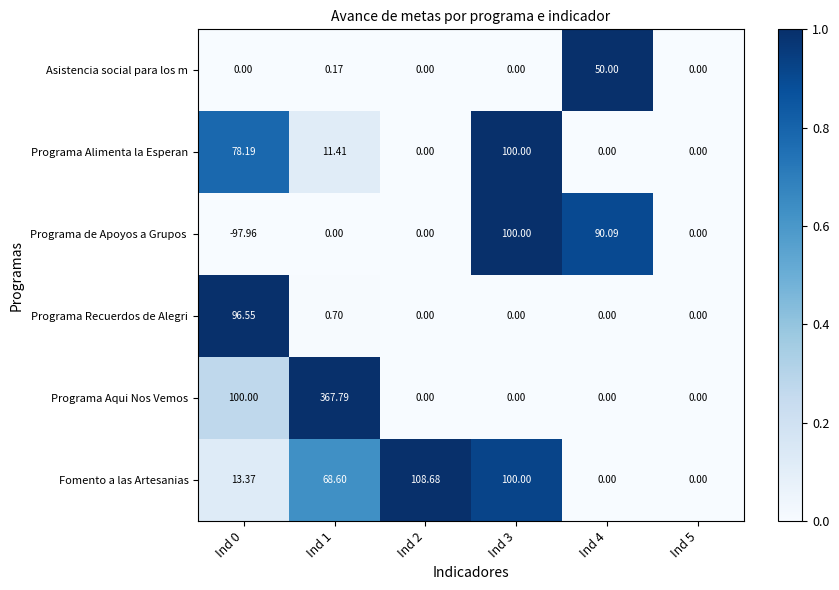

Is the value of Programa Recuerdos de Alegri at Ind 4 greater than the value of Fomento a las Artesanias at Ind 2?

No